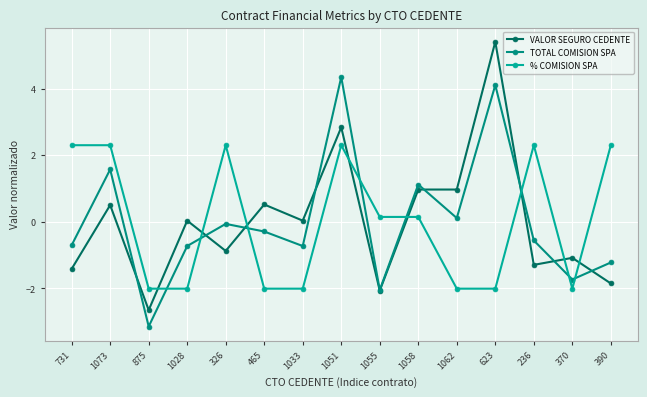

What are all the series names shown in the legend?

VALOR SEGURO CEDENTE, TOTAL COMISION SPA, % COMISION SPA